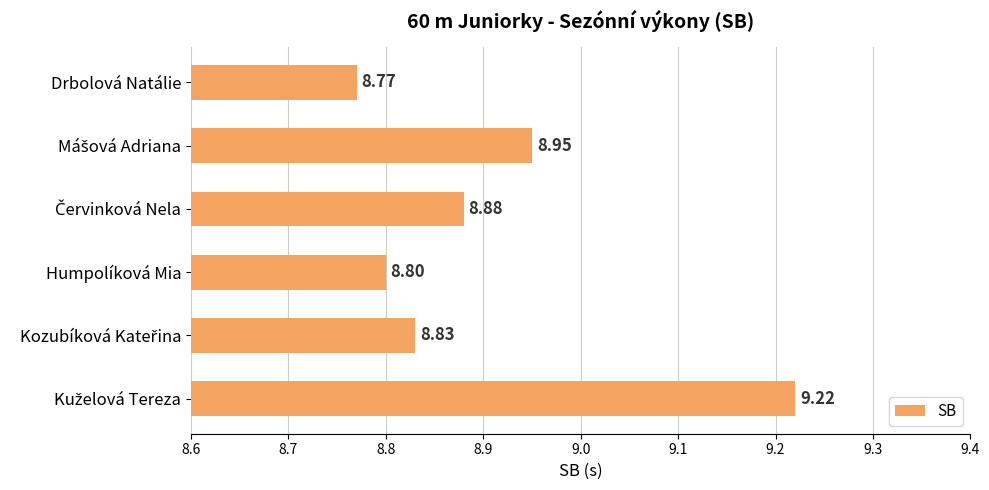

Count the values in the range 8 to 9.

5